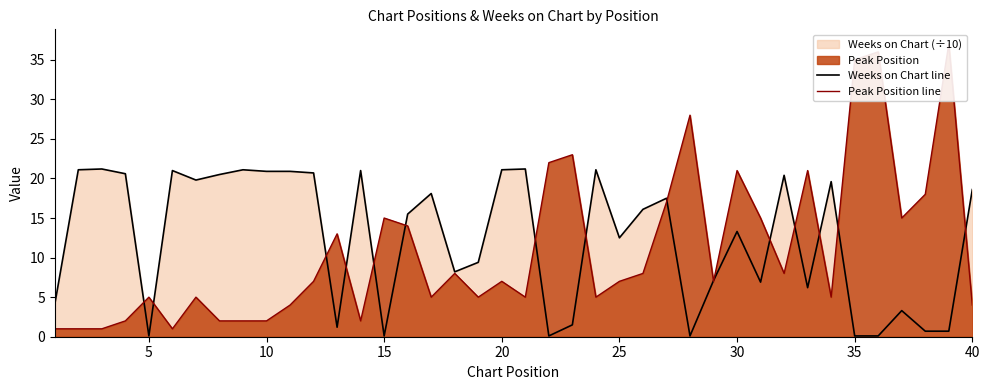

True or false: Weeks on Chart line has a value of 18.6 at 40.

True